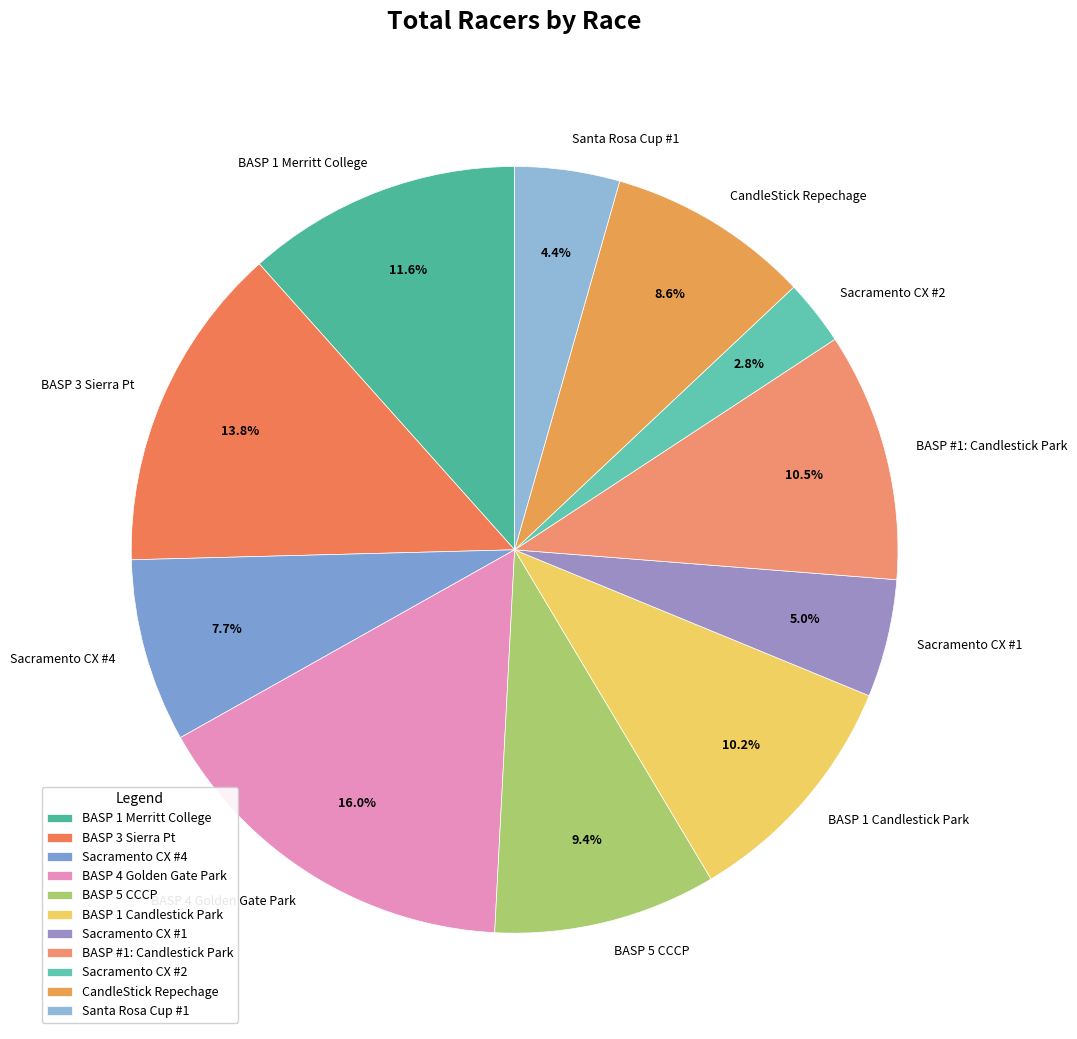

What is the smallest slice in the pie chart?

Sacramento CX #2